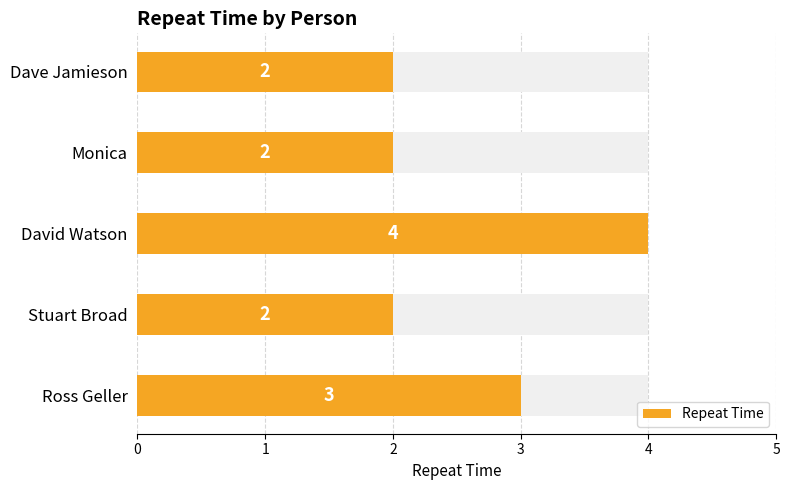

How many data points are above 2?

2